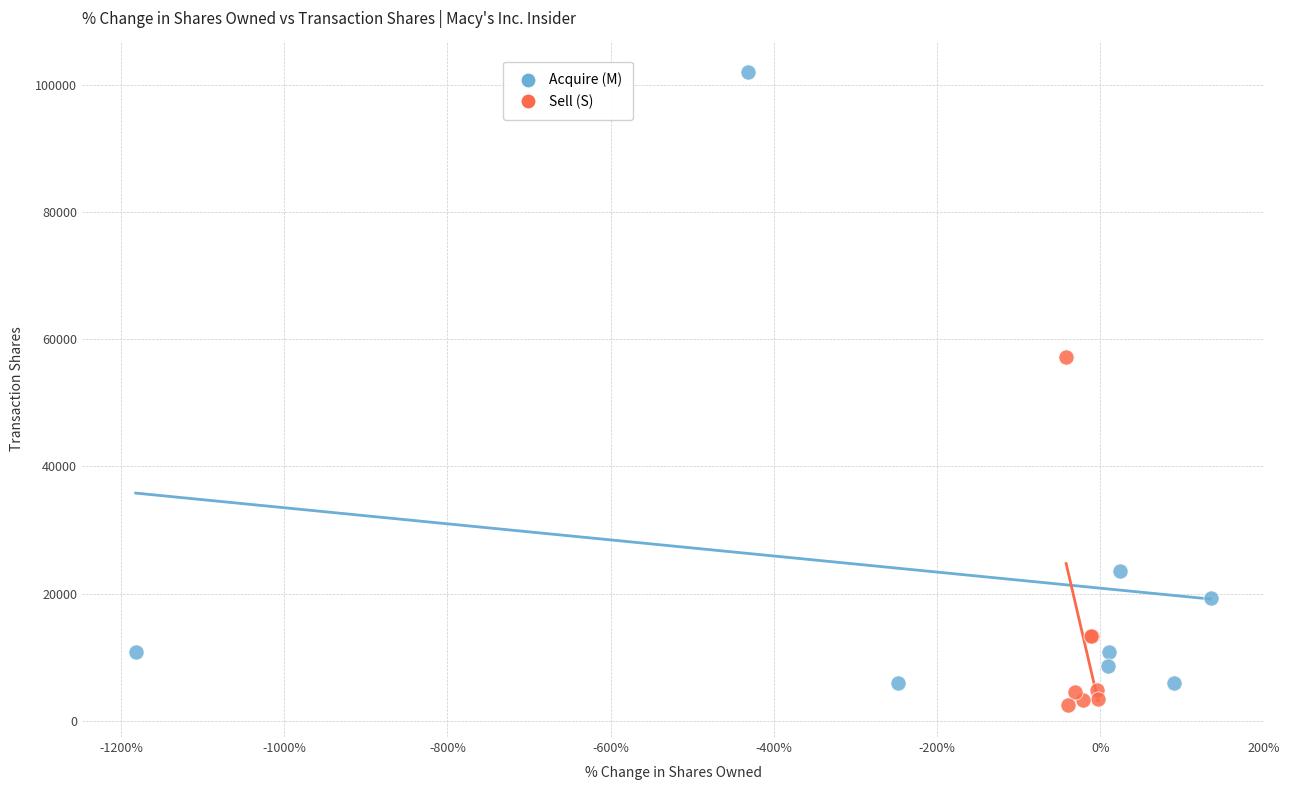

Which series reaches the maximum Y coordinate?

Acquire (M)